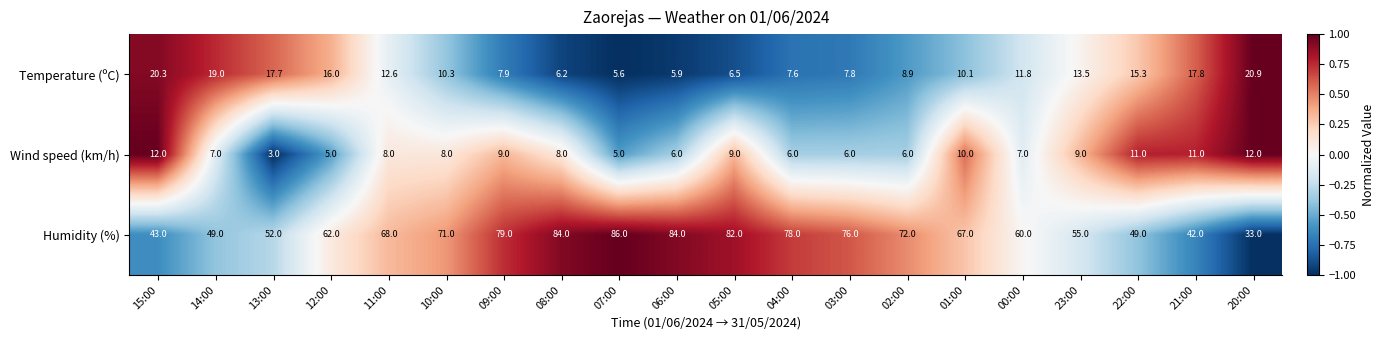

Rank the series by their maximum value, from highest to lowest.

Humidity (%), Temperature (ºC), Wind speed (km/h)